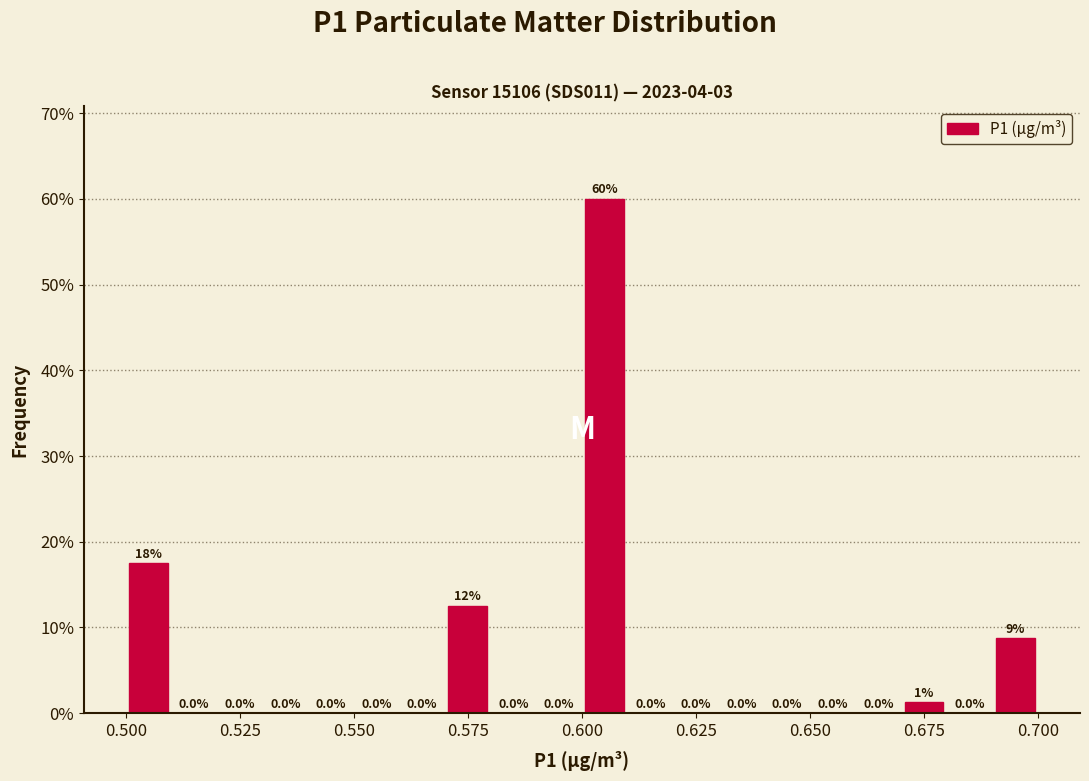

Read against the x-axis, roughly where is the centre of the tallest bar?

0.605